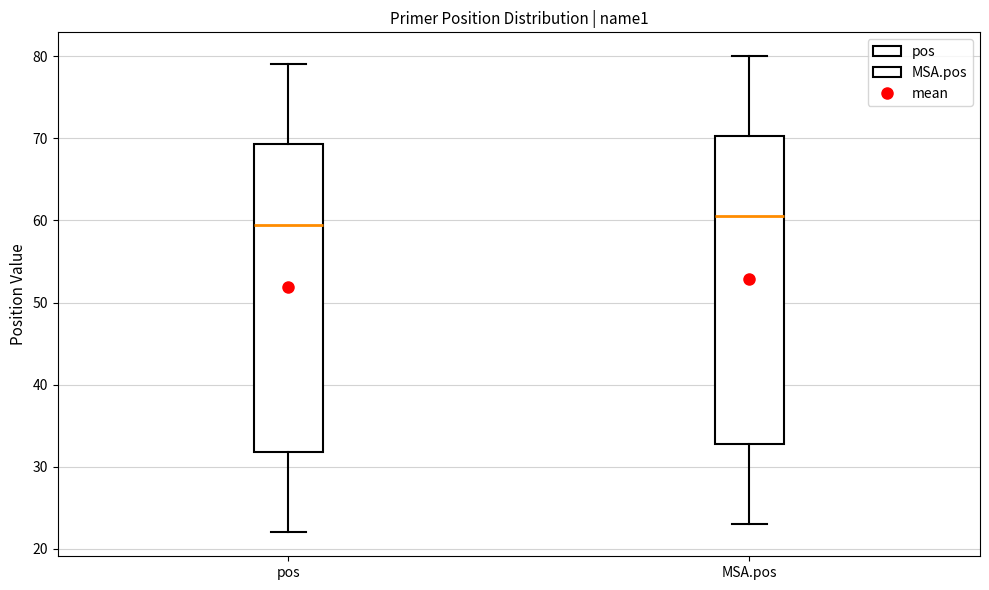

Where is the lower edge of the box for MSA.pos on the y-axis? The values are not printed on the chart, so give them approximately, as read against the axis.

33